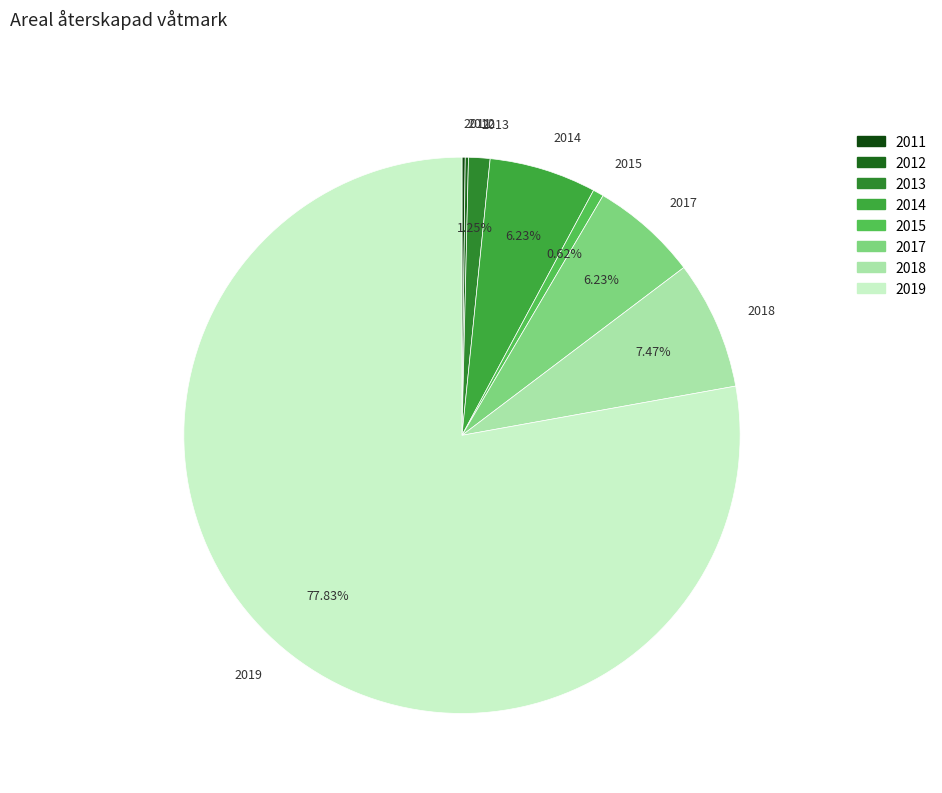

Is it true that 2013 is 12% of the pie?

False